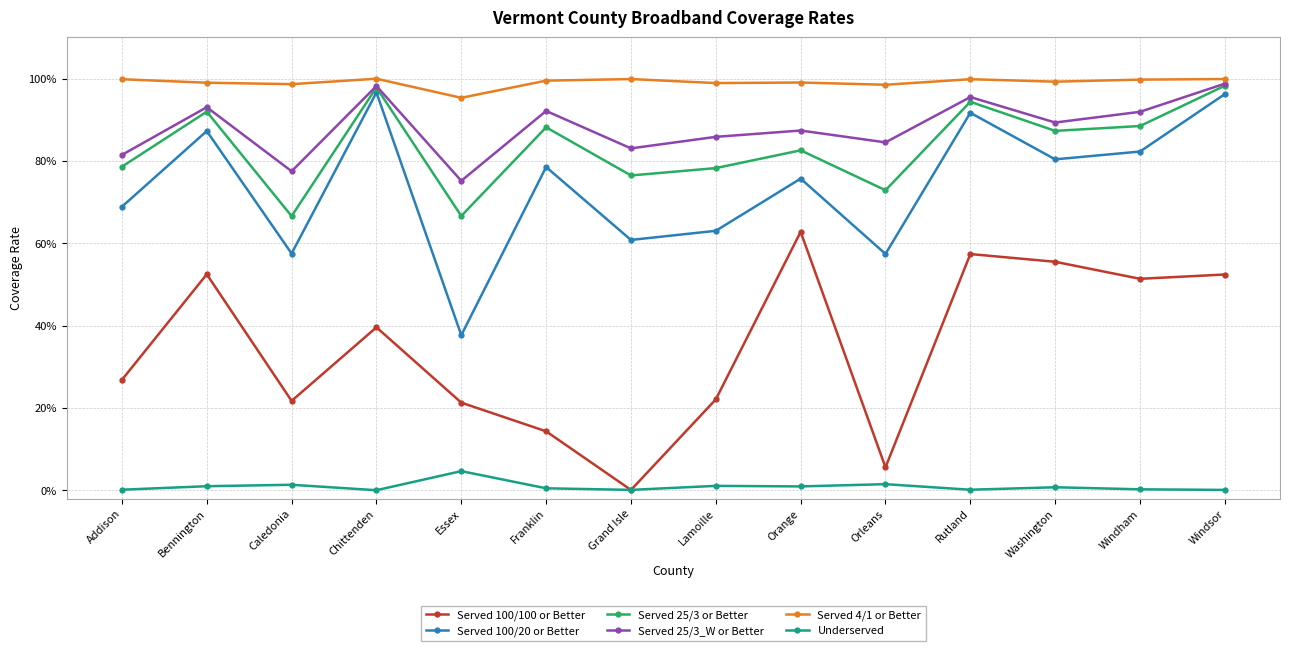

Is the value of Served 100/20 or Better at Bennington greater than the value of Served 100/100 or Better at Orleans?

Yes